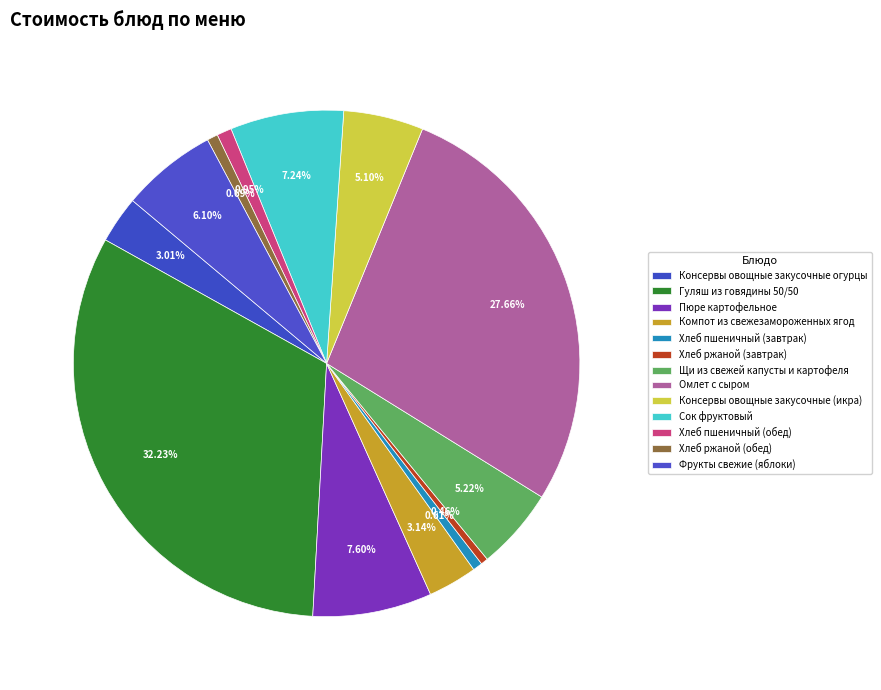

How many segments does this pie chart have?

13